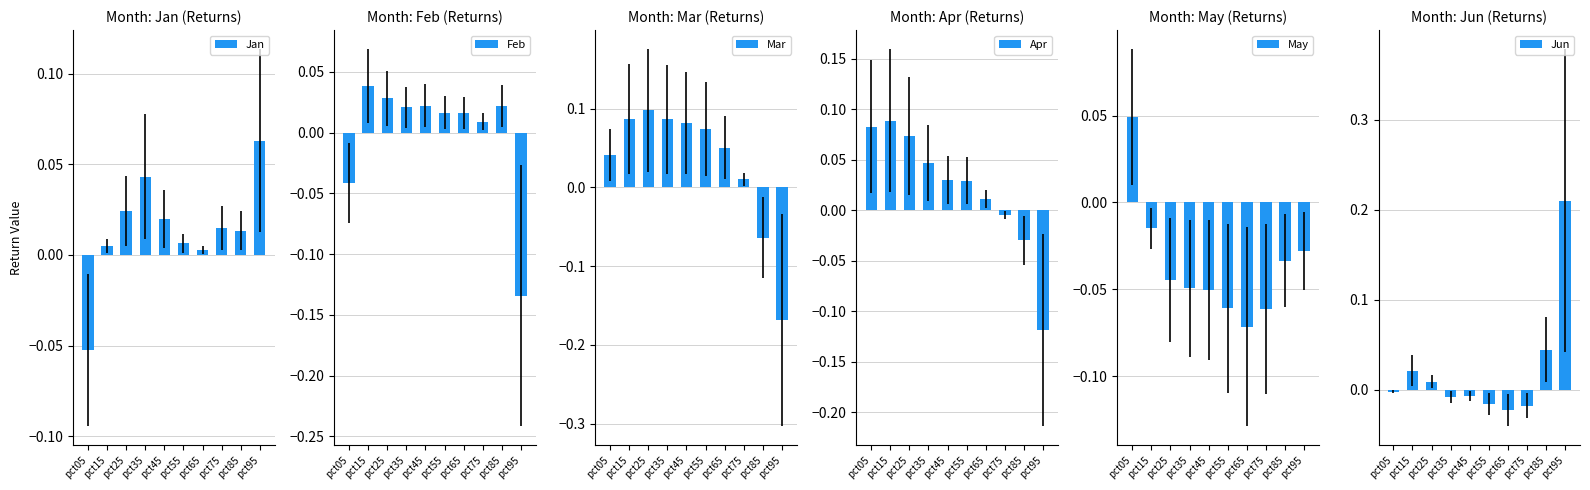

Which series has the widest spread of values?

Mar